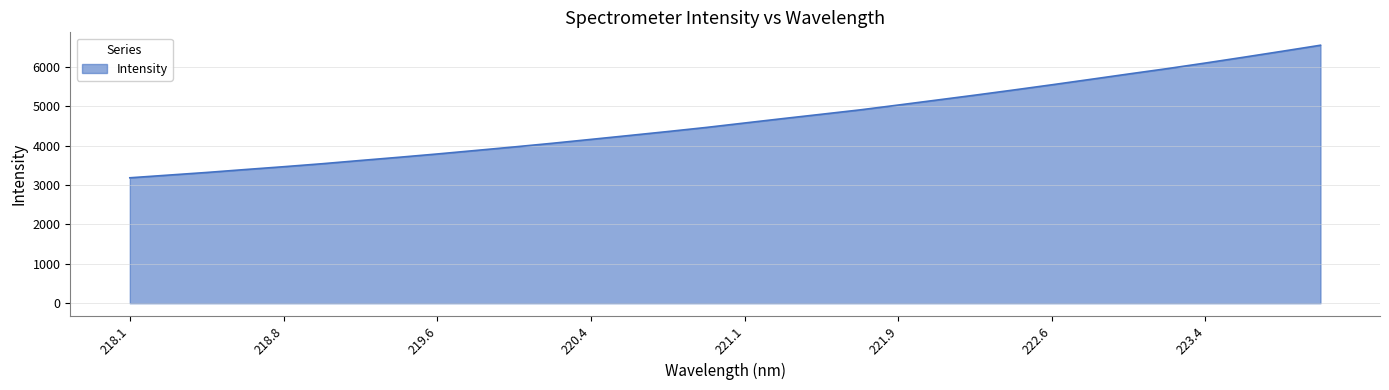

What is the minimum value shown in the chart?

3183.4